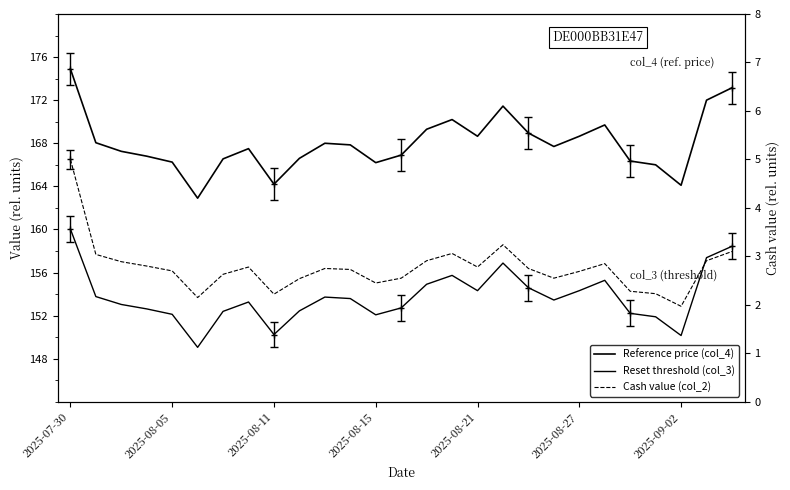

What is the sum of all Cash value (col_2) values?

74.5